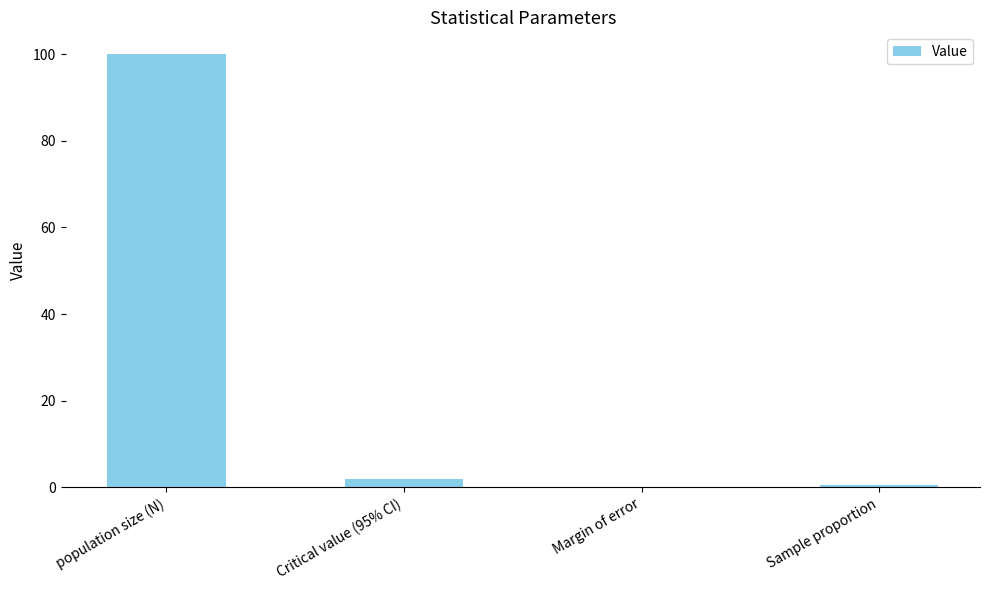

At which category does the chart reach its peak across all series?

population size (N)